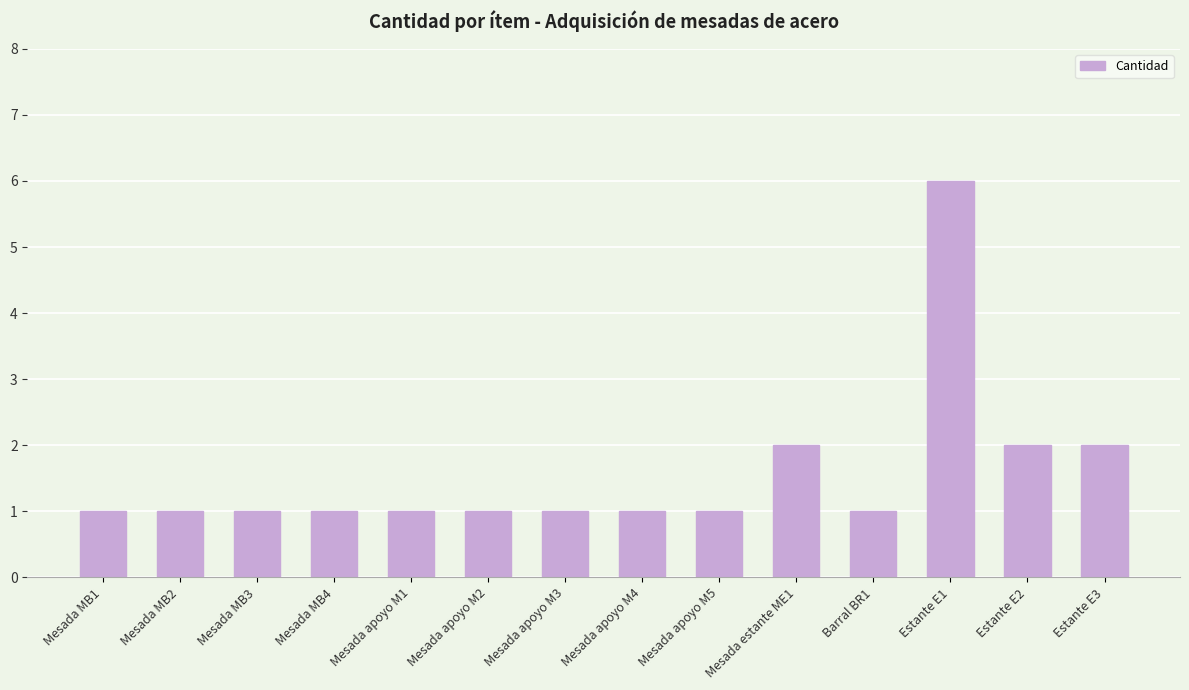

What is the difference between the second highest and second lowest values?

1